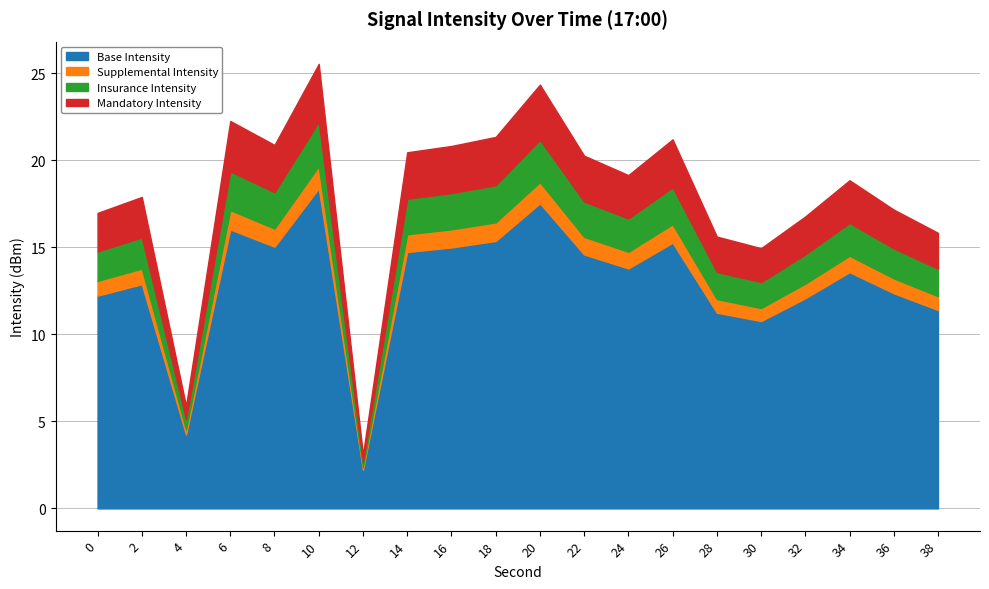

List the labels in order of value, smallest first.

12, 4, 30, 28, 38, 32, 0, 36, 2, 34, 24, 22, 14, 16, 8, 26, 18, 6, 20, 10